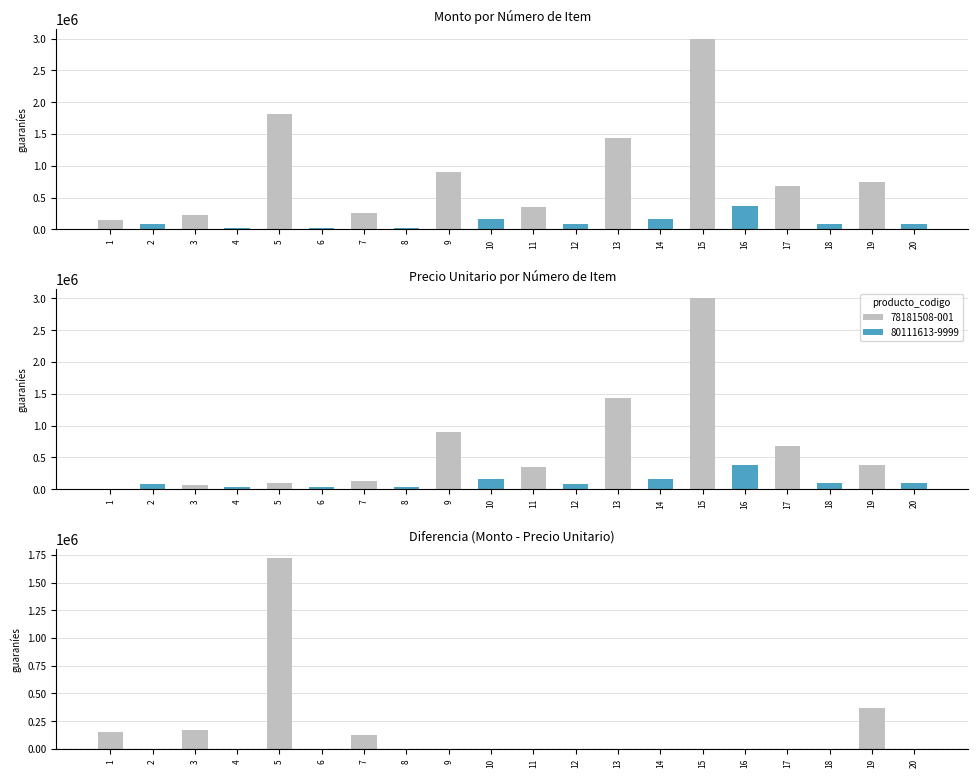

True or false: precio_unitario has a value of 160000 at 14.

True